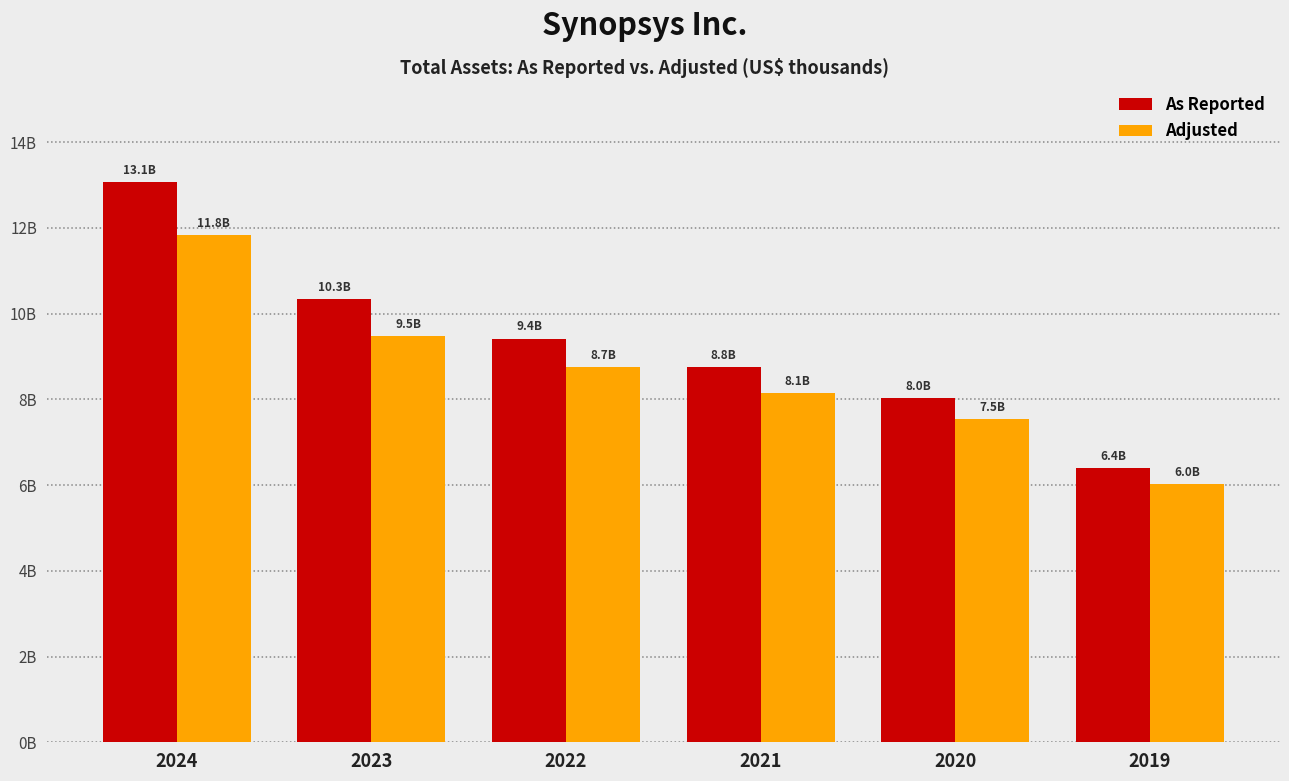

Rank the series by their maximum value, from highest to lowest.

As Reported, Adjusted